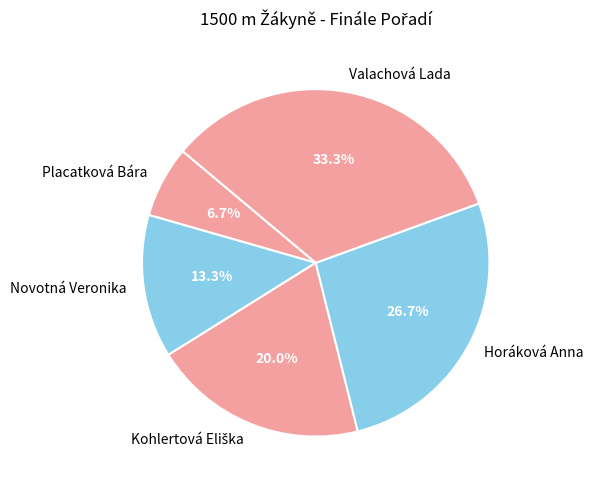

Is there a majority slice in this chart?

No